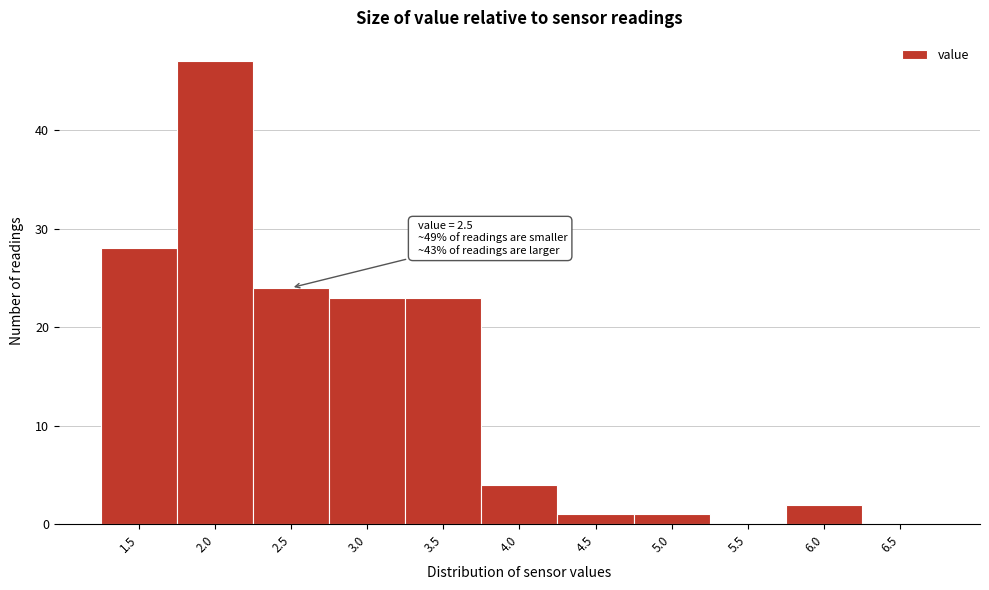

Reading left to right, extract all data points from this chart.

1.5=28	2.0=47	2.5=24	3.0=23	3.5=23	4.0=4	4.5=1	5.0=1	5.5=0	6.0=2	6.5=0